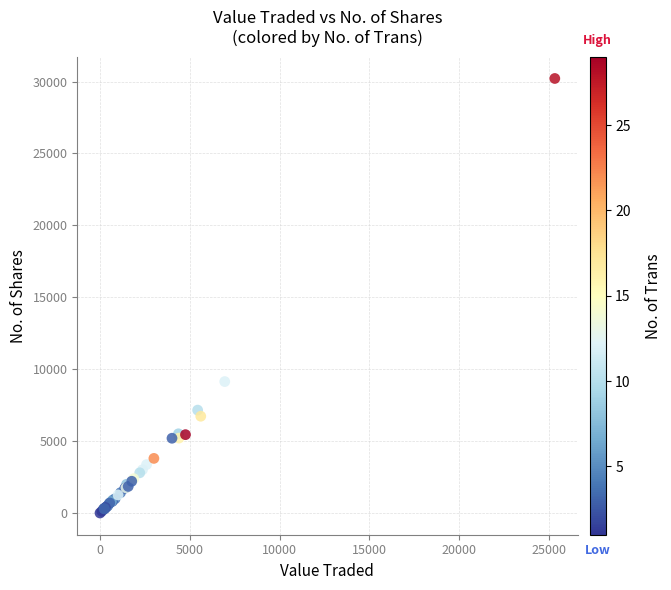

What Y value in the scatter plot is closest to 15107?

9140